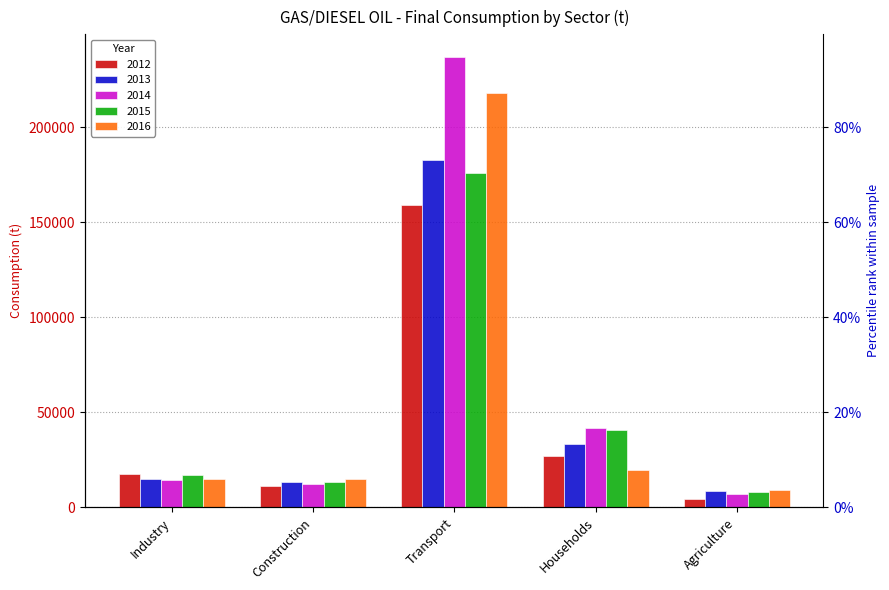

Reading left to right, list all the values displayed in this chart.

2012: Industry=17409	Construction=11421	Transport=159094	Households=27305	Agriculture=4396
2013: Industry=15127	Construction=13608	Transport=182661	Households=33534	Agriculture=8737
2014: Industry=14238	Construction=12177	Transport=236962	Households=41945	Agriculture=7190
2015: Industry=16946	Construction=13136	Transport=175666	Households=40710	Agriculture=8181
2016: Industry=14804	Construction=15139	Transport=217780	Households=19880	Agriculture=9302